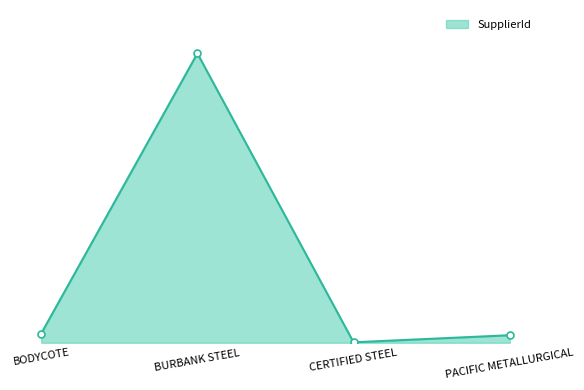

What is the minimum value shown in the chart?

9